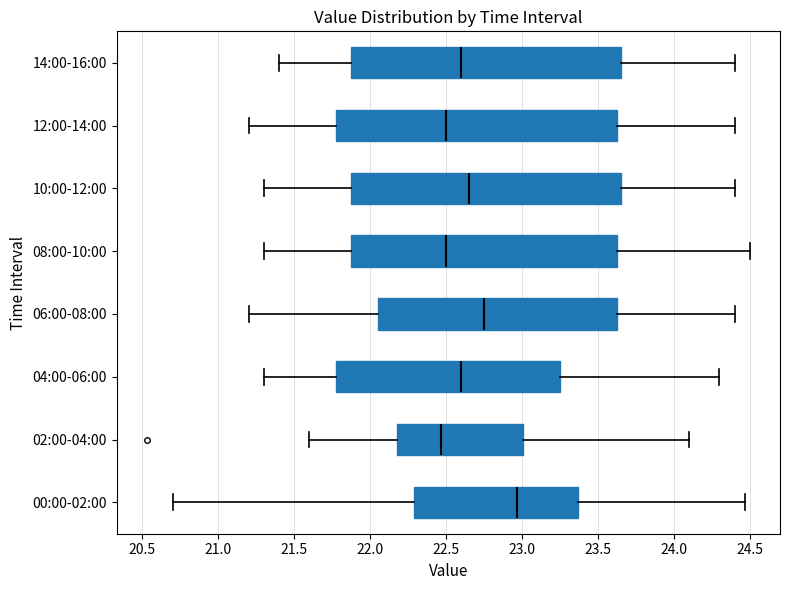

Where does the right whisker of the box for 08:00-10:00 end on the x-axis? The values are not printed on the chart, so give them approximately, as read against the axis.

24.50